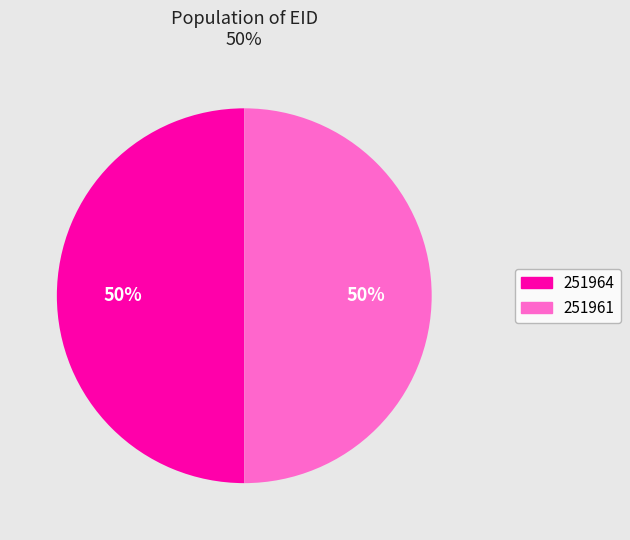

True or false: 251961 accounts for 50% of the total.

True